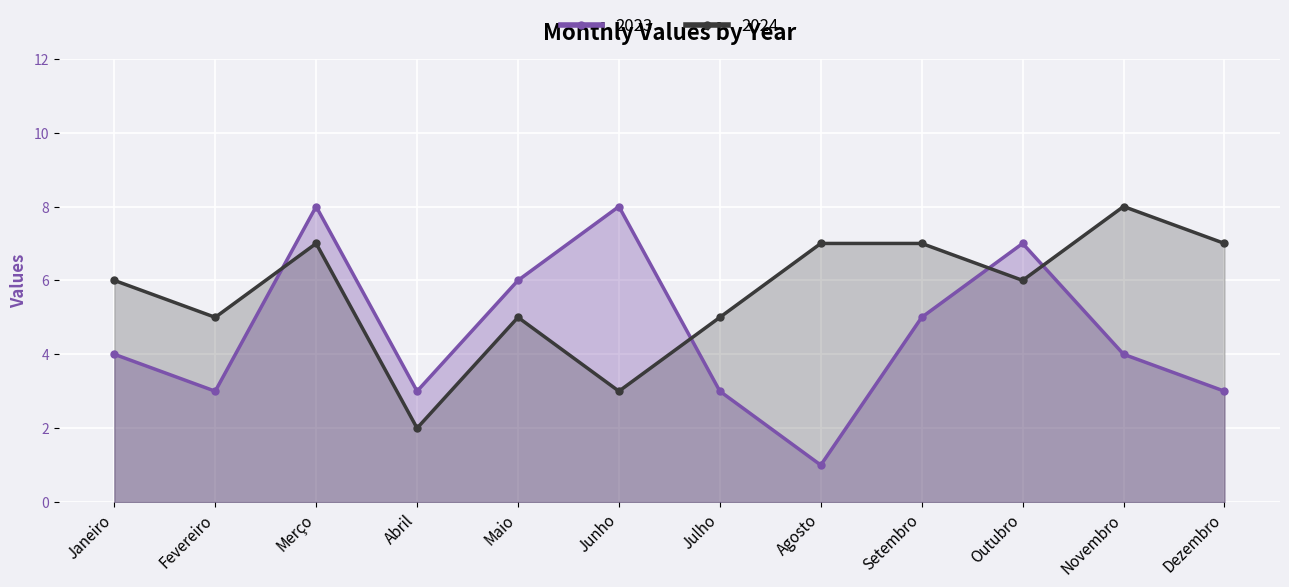

What is the label of the 5th point from the left?

Maio